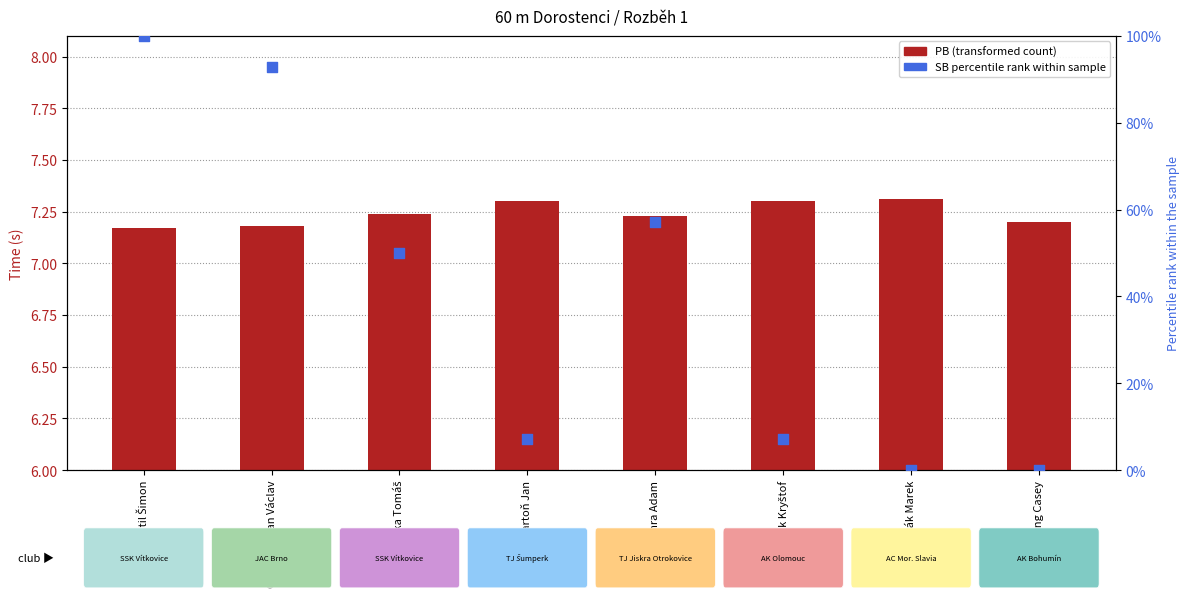

Which series has the widest spread of Y values?

SB percentile rank